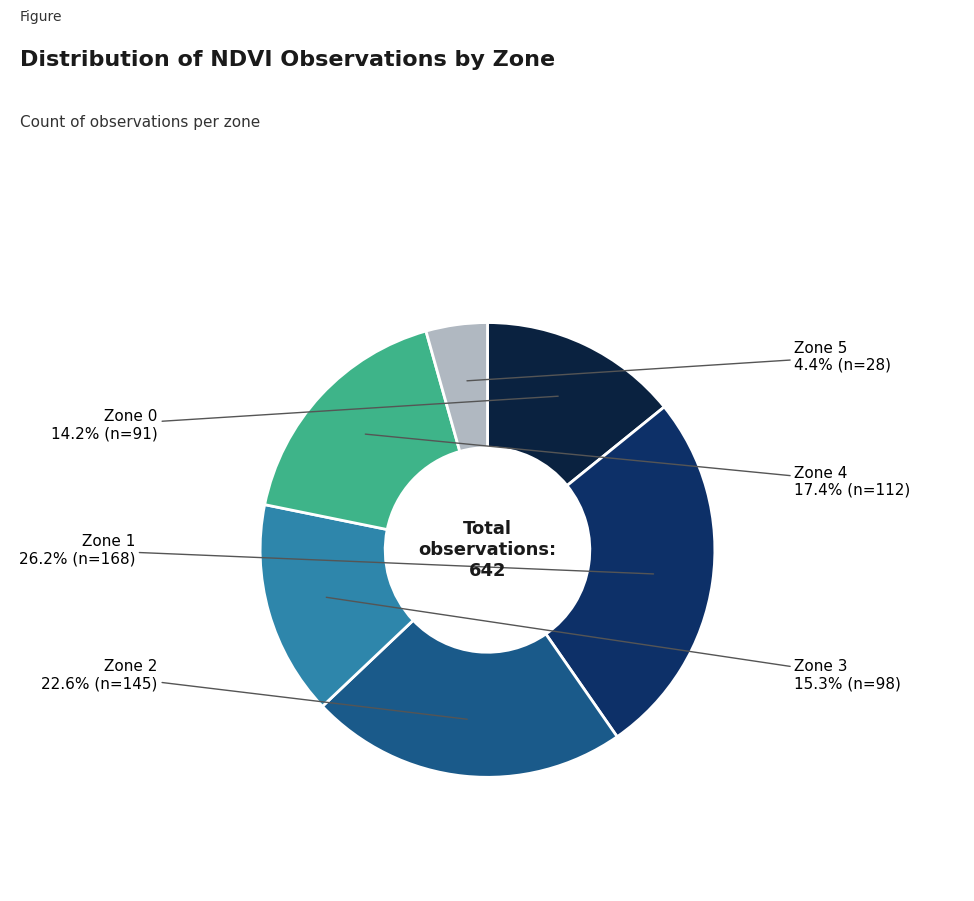

Between Zone 0 and Zone 1, which is larger?

Zone 1